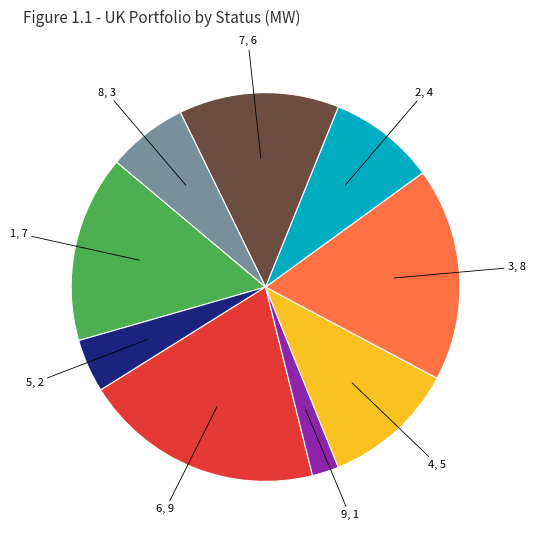

Is there any slice that represents more than half of the pie?

No